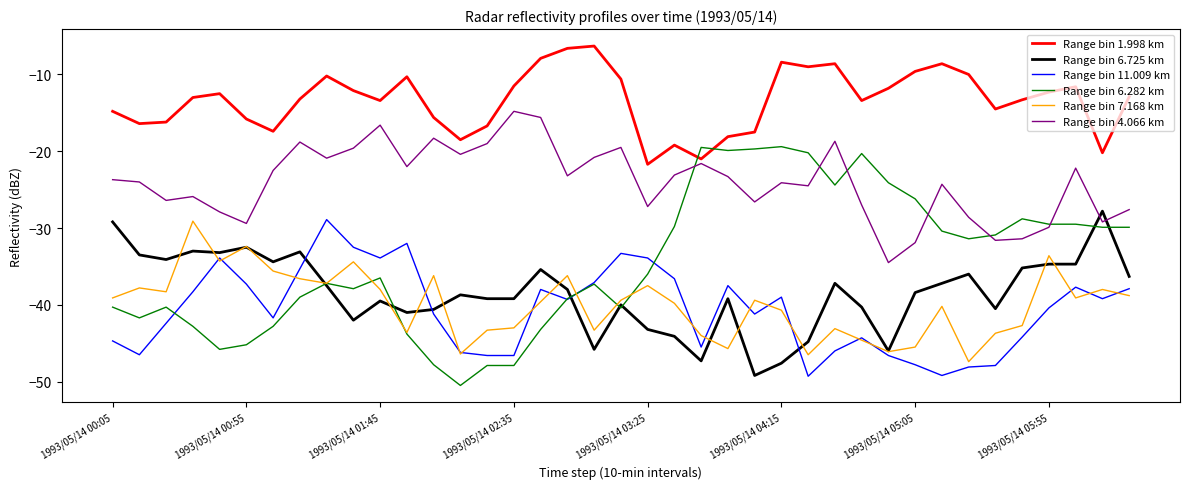

Which series has the largest total across all categories?

Range bin 1.998 km